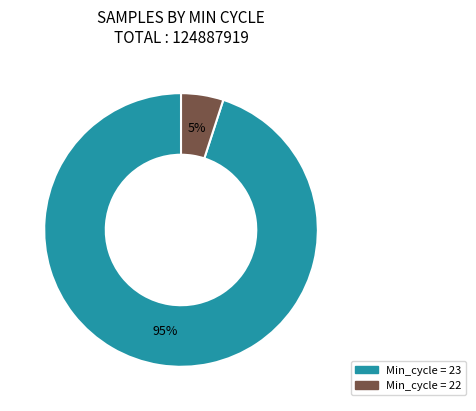

To the nearest percent, what is the difference between the largest and smallest slice percentages?

90%